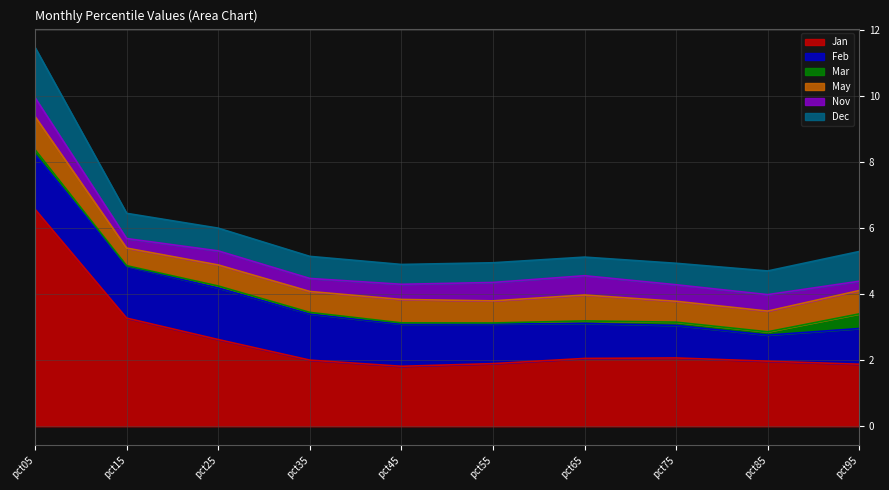

Which series has the largest total across all categories?

Jan